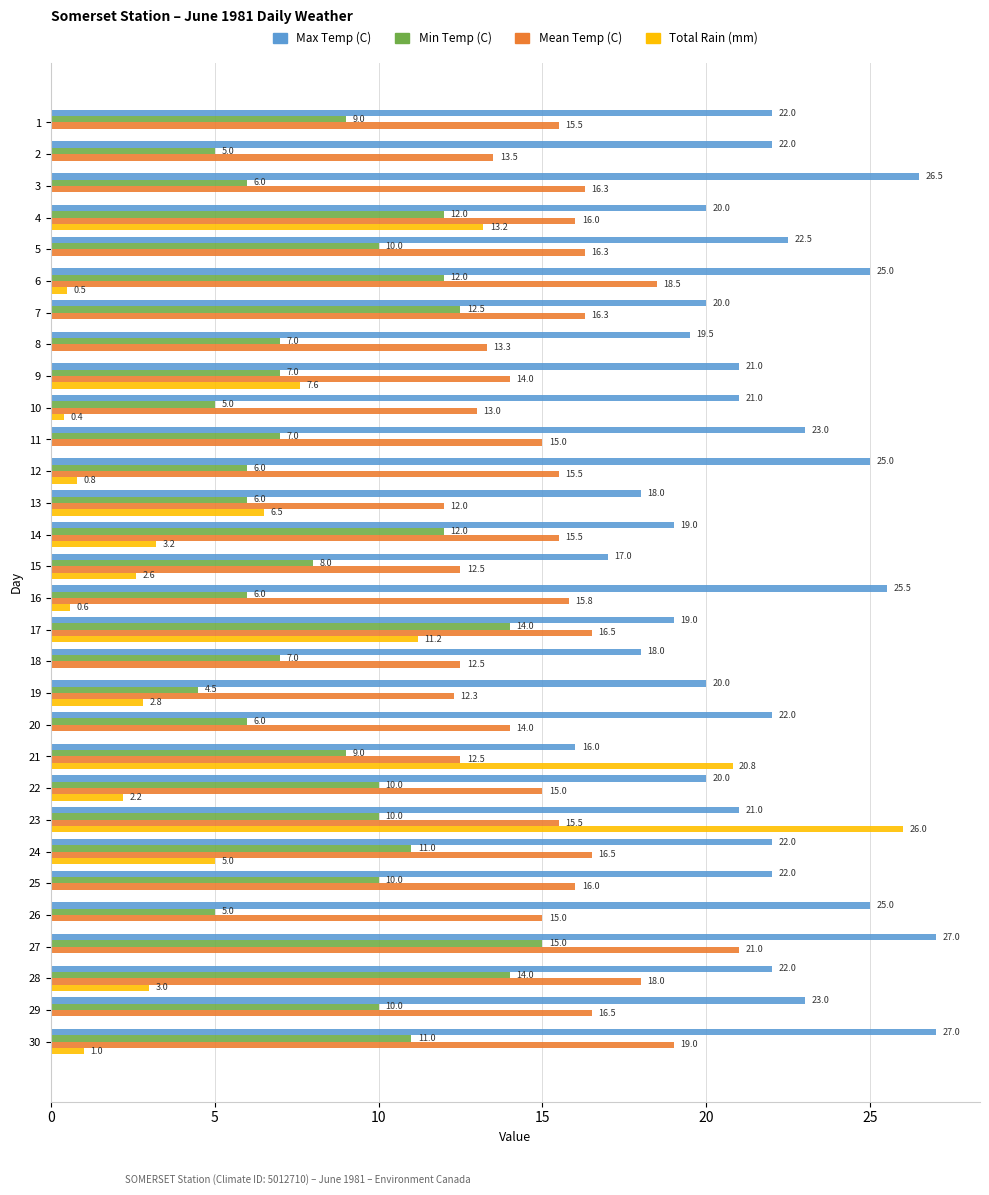

What value does the Min Temp (C) series have at 23?

10.0